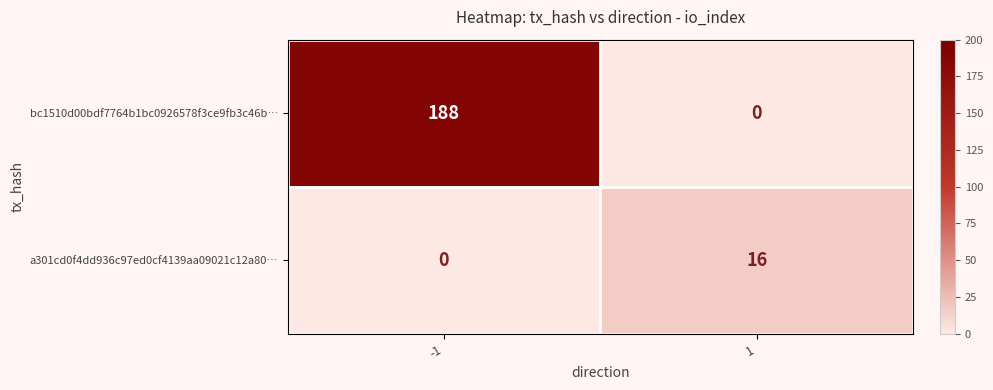

Which category has the highest value across all series?

-1